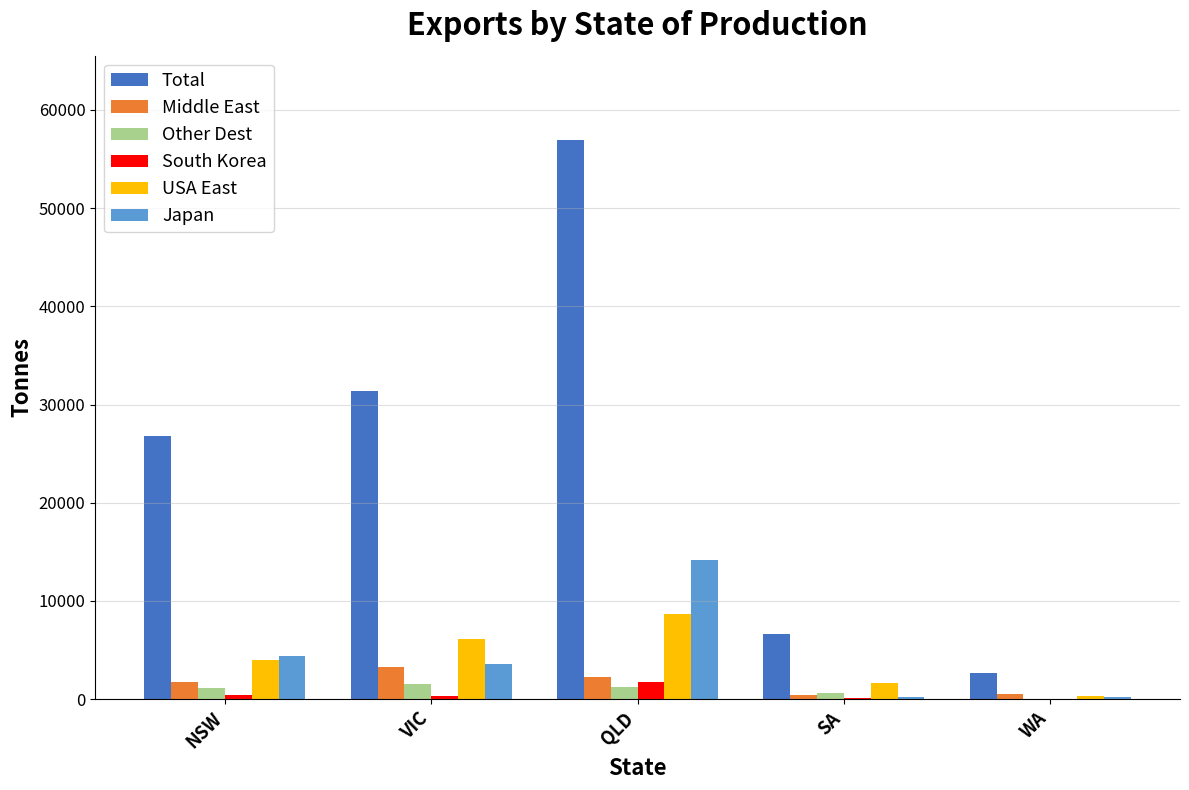

How many series are shown in this chart?

6